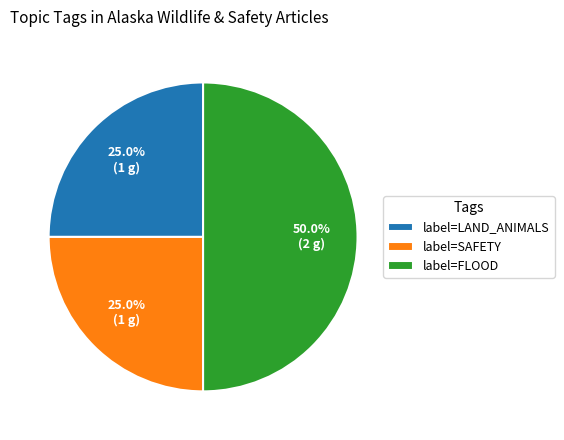

Approximately how many times larger is the value at label=SAFETY compared to label=FLOOD?

0.5